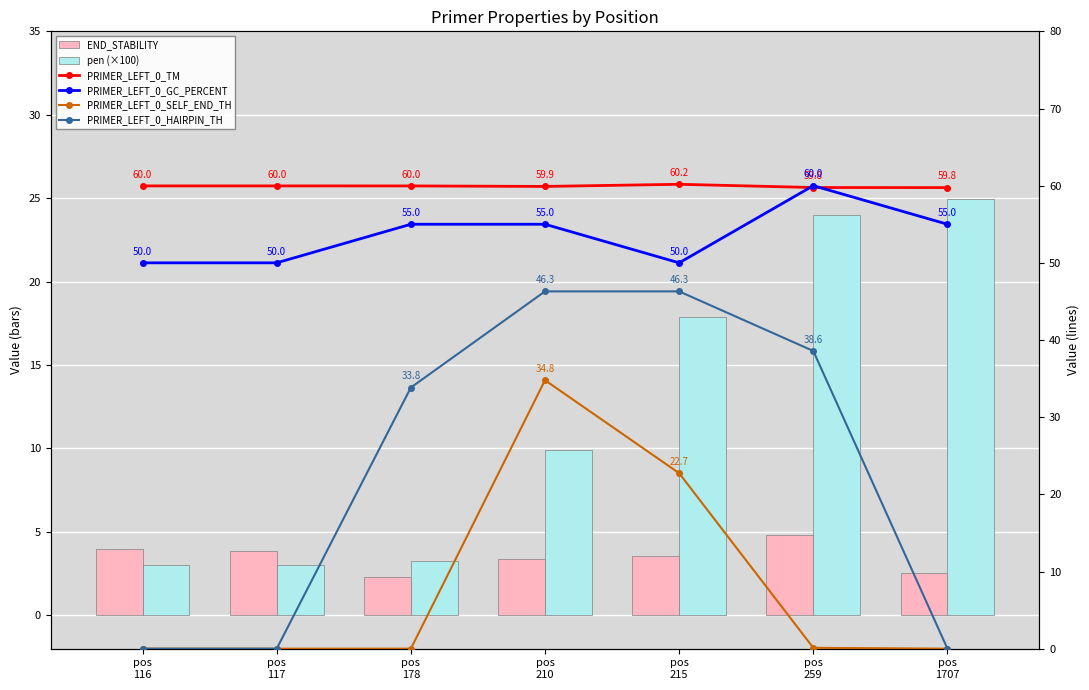

What is the sum of the pen (×100) values at pos
178 and pos
210?

13.2